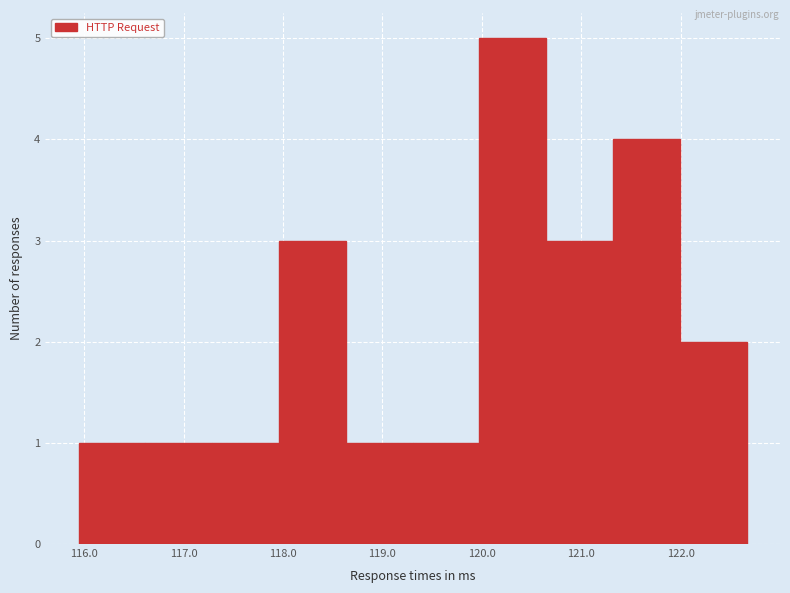

Reading left to right, transcribe this chart: for each bar, give the range it covers on the x-axis and its height. Neither the bar edges nor the heights are printed on the chart, so give them approximately, as read against the axes.

115.9 to 116.6: 1
116.6 to 117.3: 1
117.3 to 118.0: 1
118.0 to 118.6: 3
118.6 to 119.3: 1
119.3 to 120.0: 1
120.0 to 120.6: 5
120.6 to 121.3: 3
121.3 to 122.0: 4
122.0 to 122.7: 2